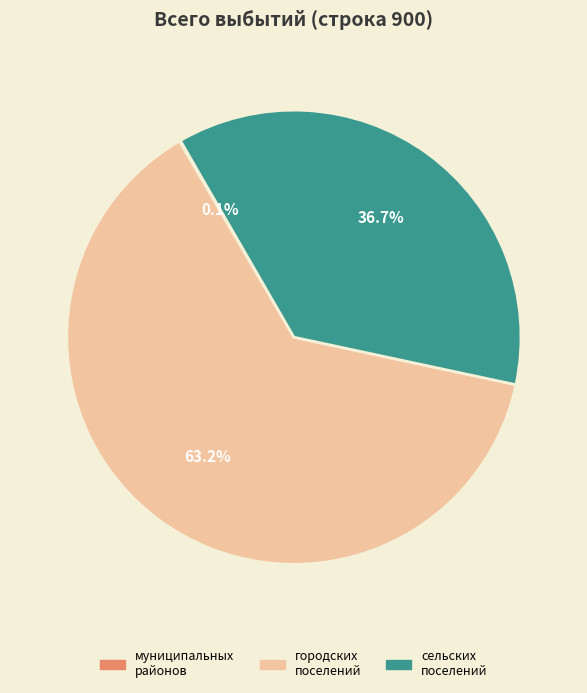

Does any single category account for the majority?

Yes